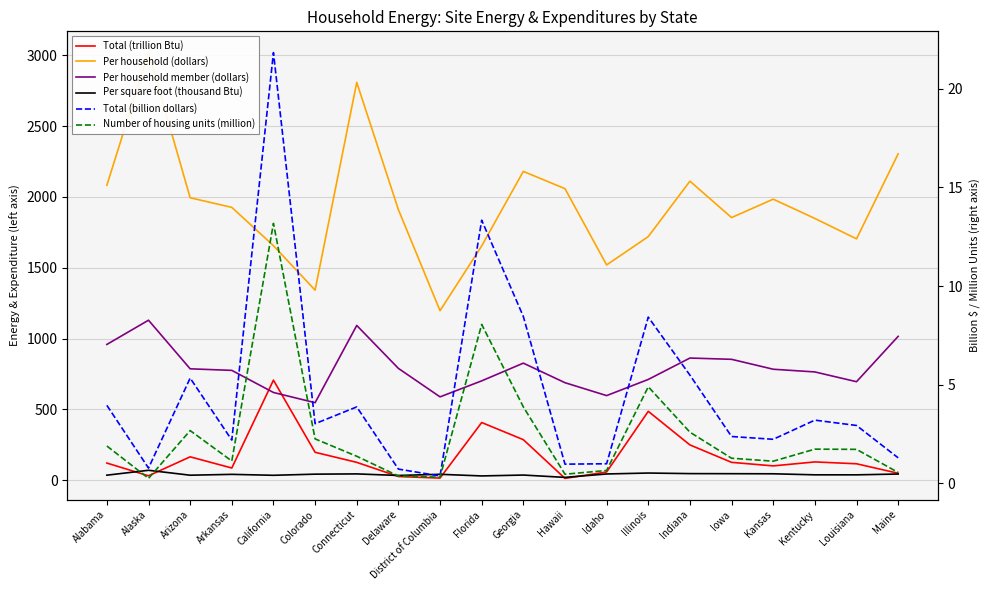

How many values in the Per household member (dollars) series are below 784?

10